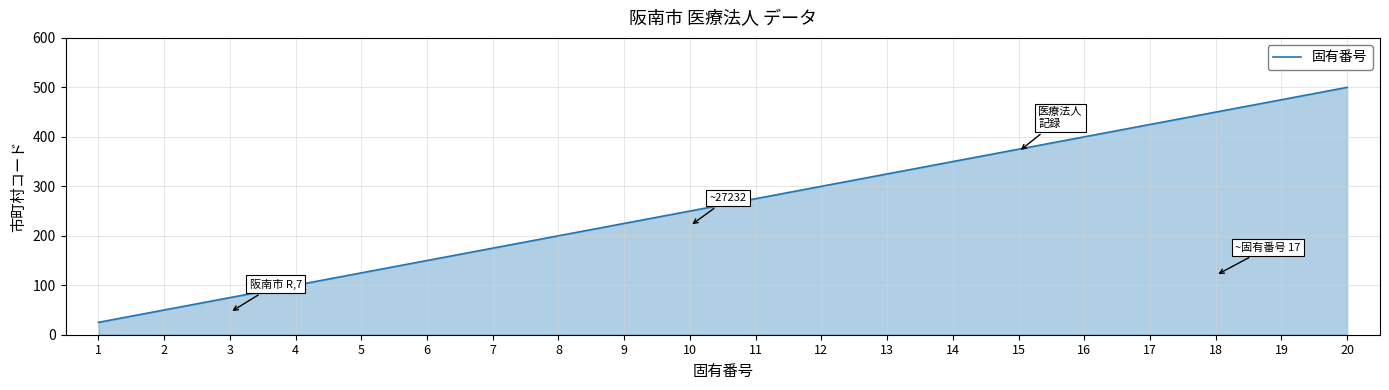

What is the difference between the second highest and second lowest values?

425